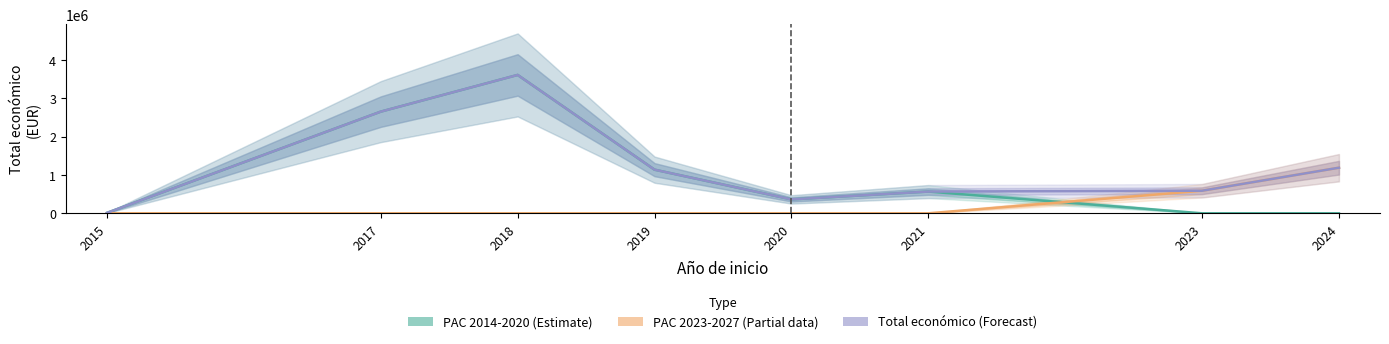

True or false: PAC 2014-2020 (Estimate) and Total económico (Forecast) intersect in this chart.

False